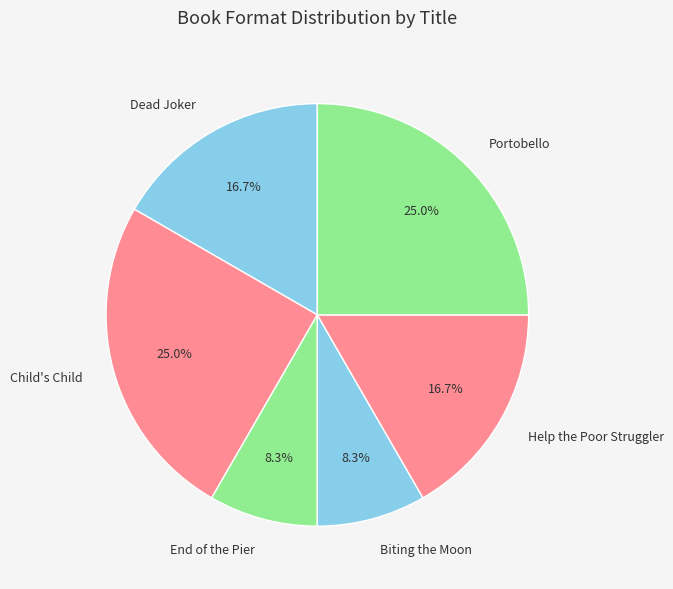

Do Dead Joker and Child's Child together represent more than half of the pie?

No